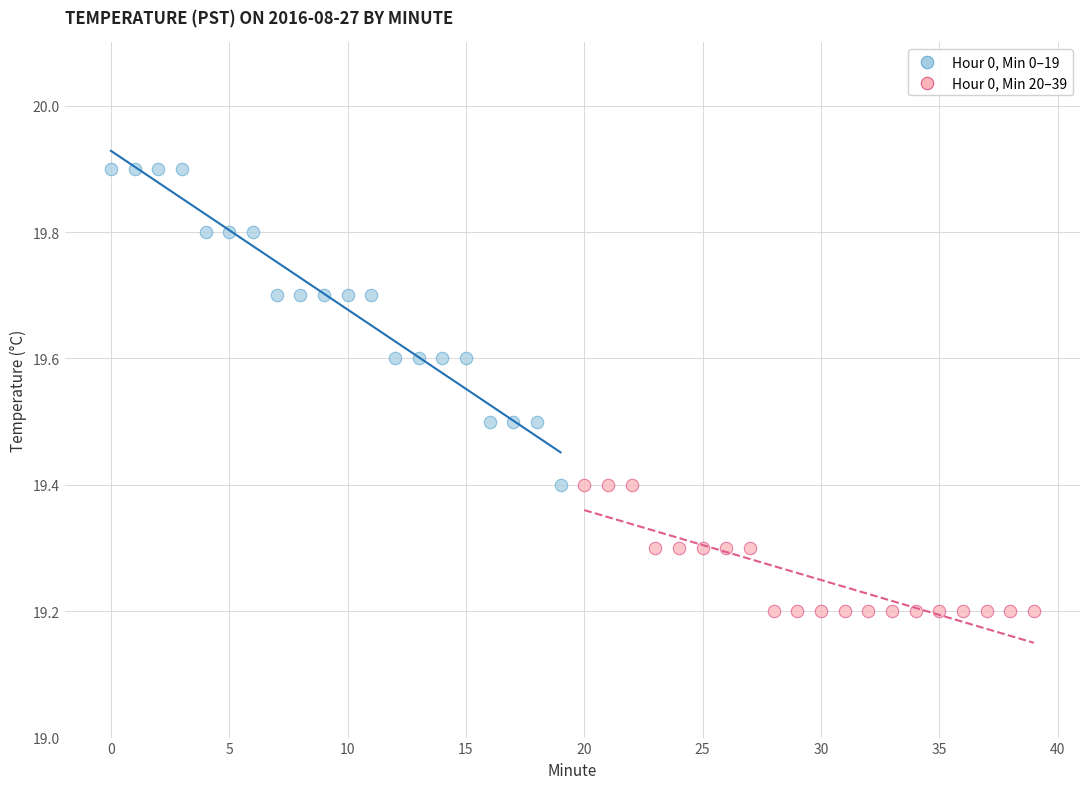

Which series contains the highest Y value?

Hour 0, Min 0–19